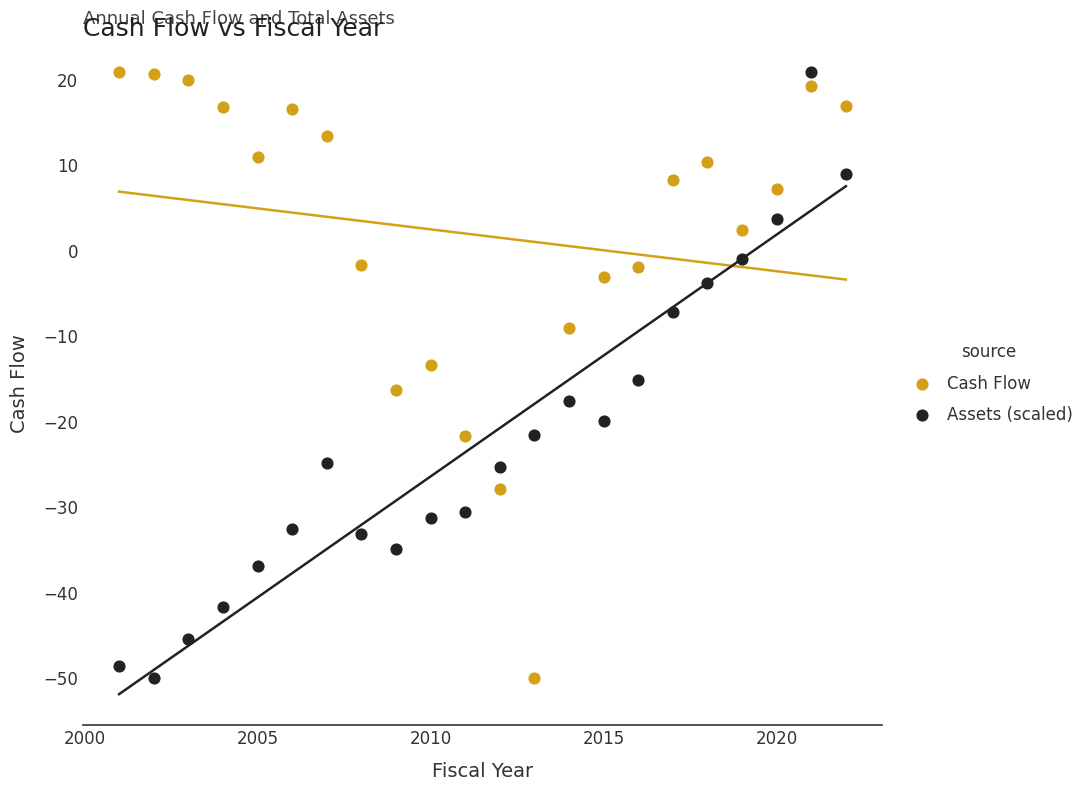

What is the X range (max minus min) for the scatter plot?

21.0